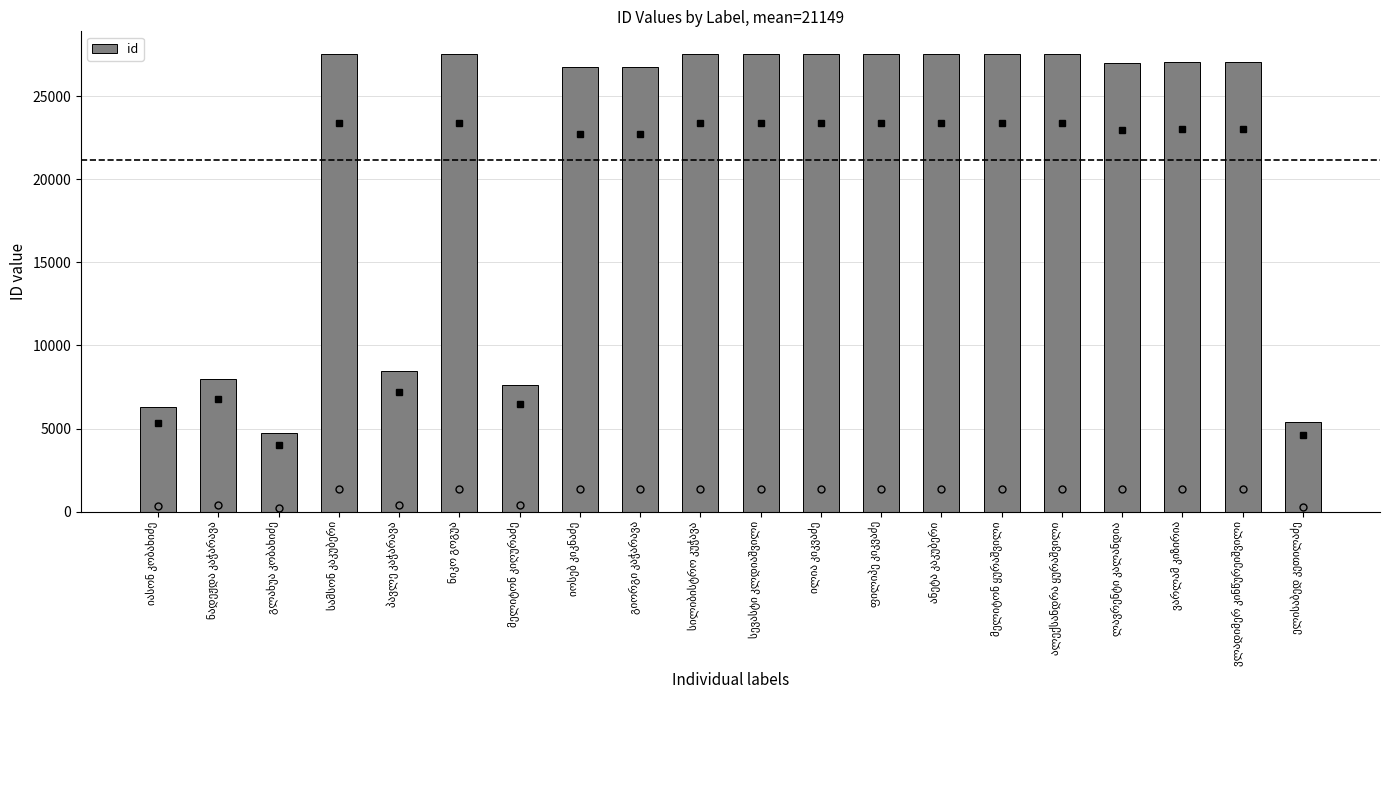

What is the value of the 10th bar from the left?

27534